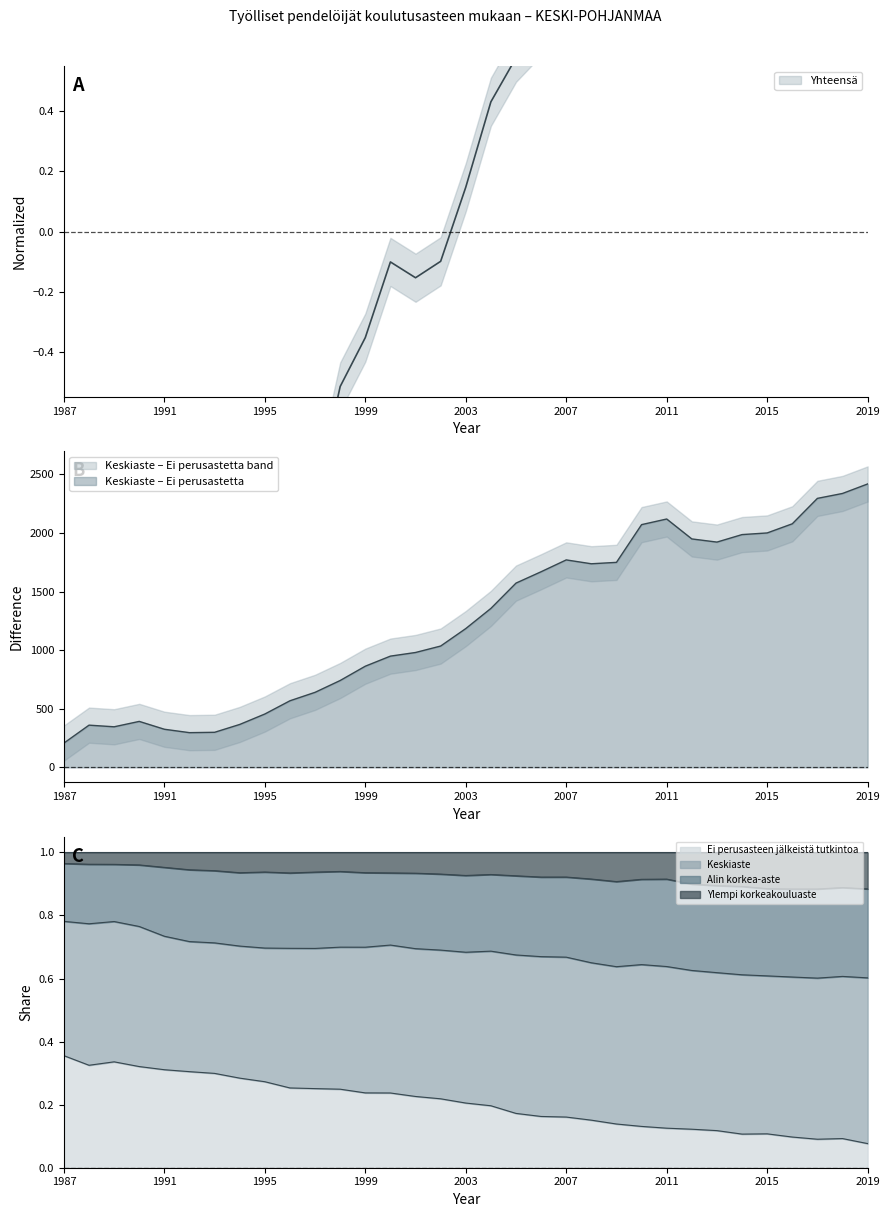

What is the sum of the Yhteensä values at 1992 and 2012?

-0.5